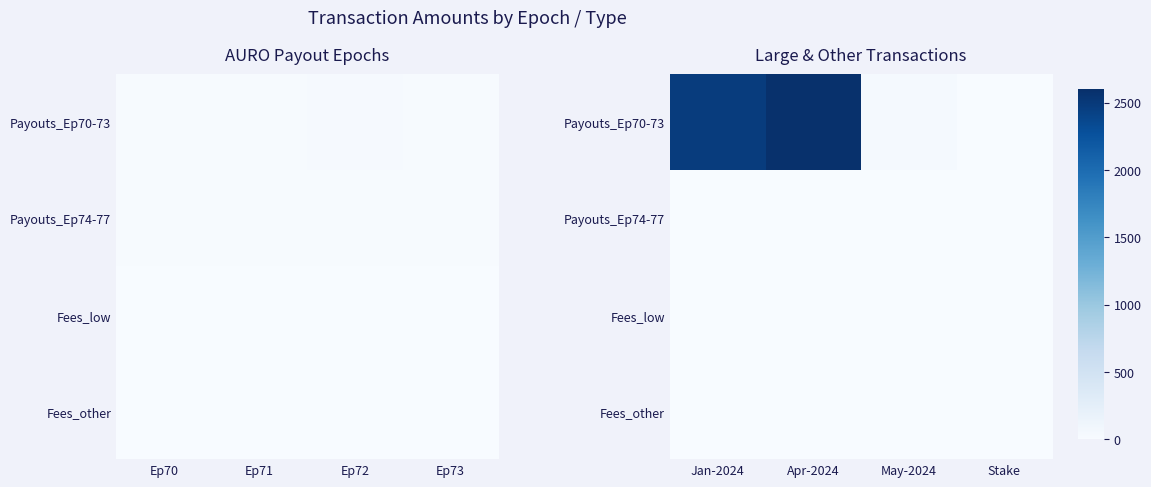

List the labels in order of Payouts_Ep74-77 value, largest first.

Jan-2024, Apr-2024, May-2024, Stake